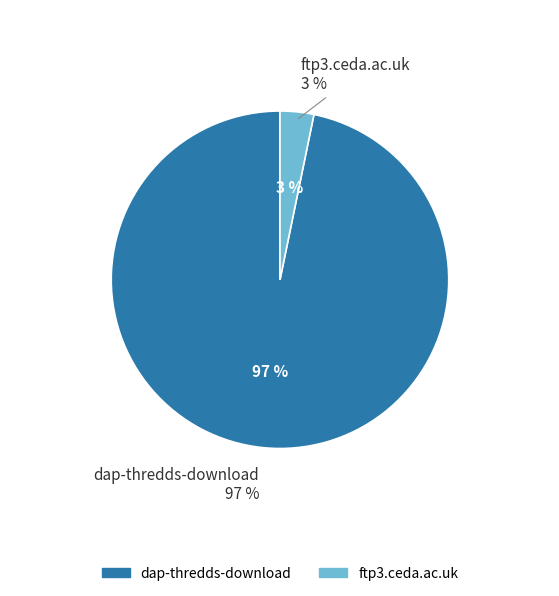

Is dap-thredds-download the majority of the pie?

Yes